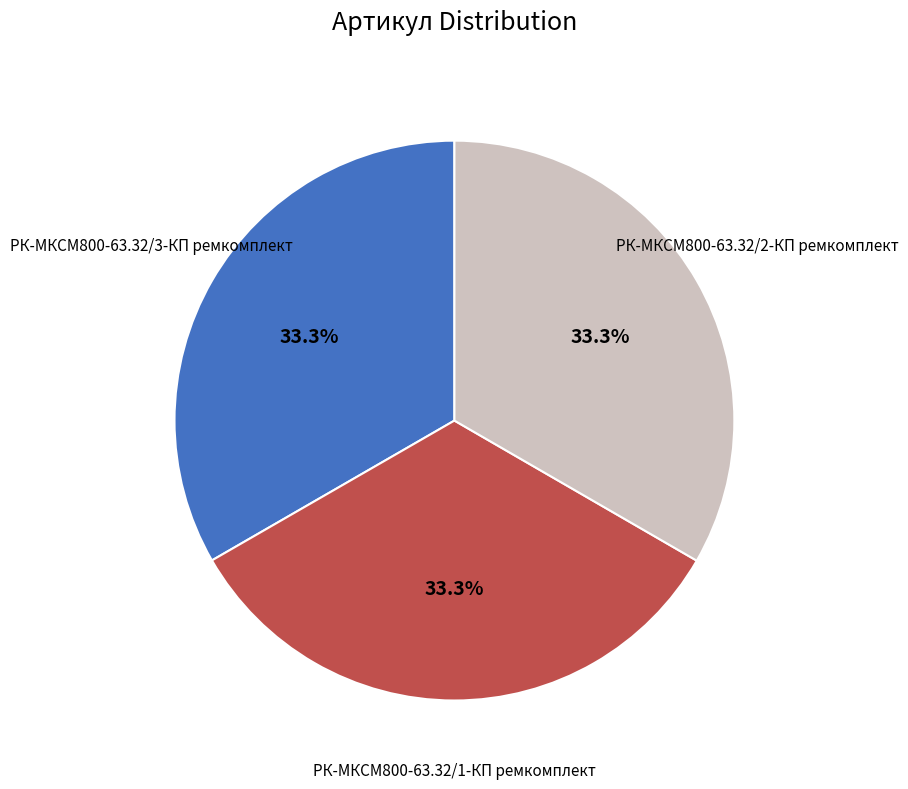

Is there a majority slice in this chart?

No